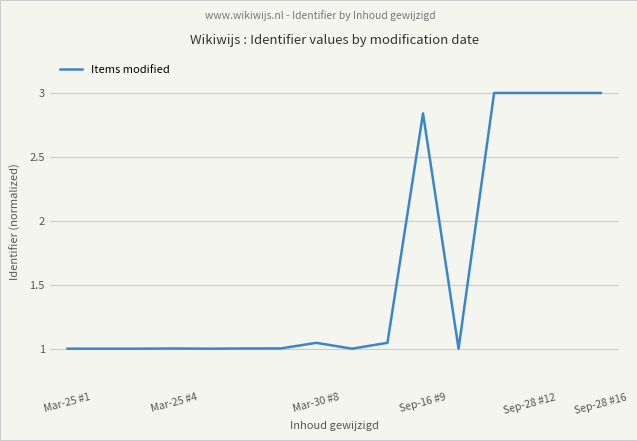

What is the difference between the maximum and minimum values?

2.0